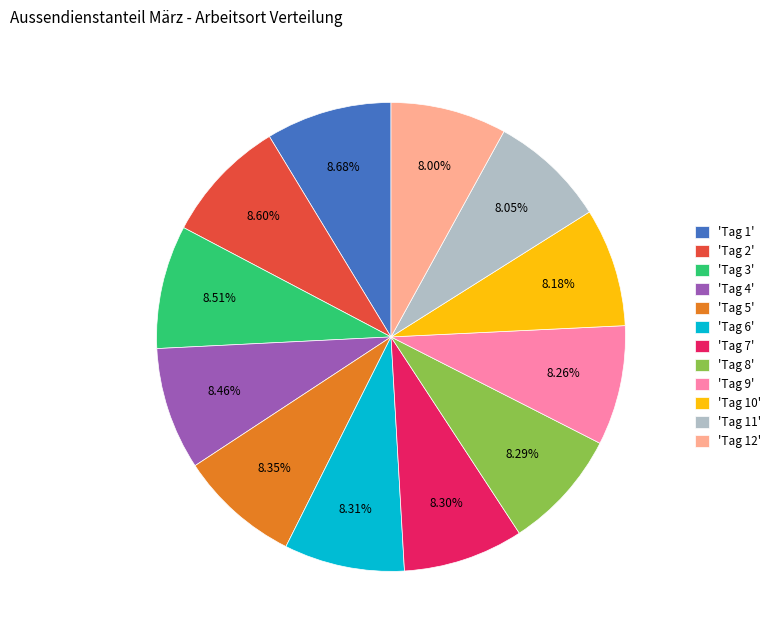

Approximately how many times larger is the value at 'Tag 7' compared to 'Tag 12'?

1.0